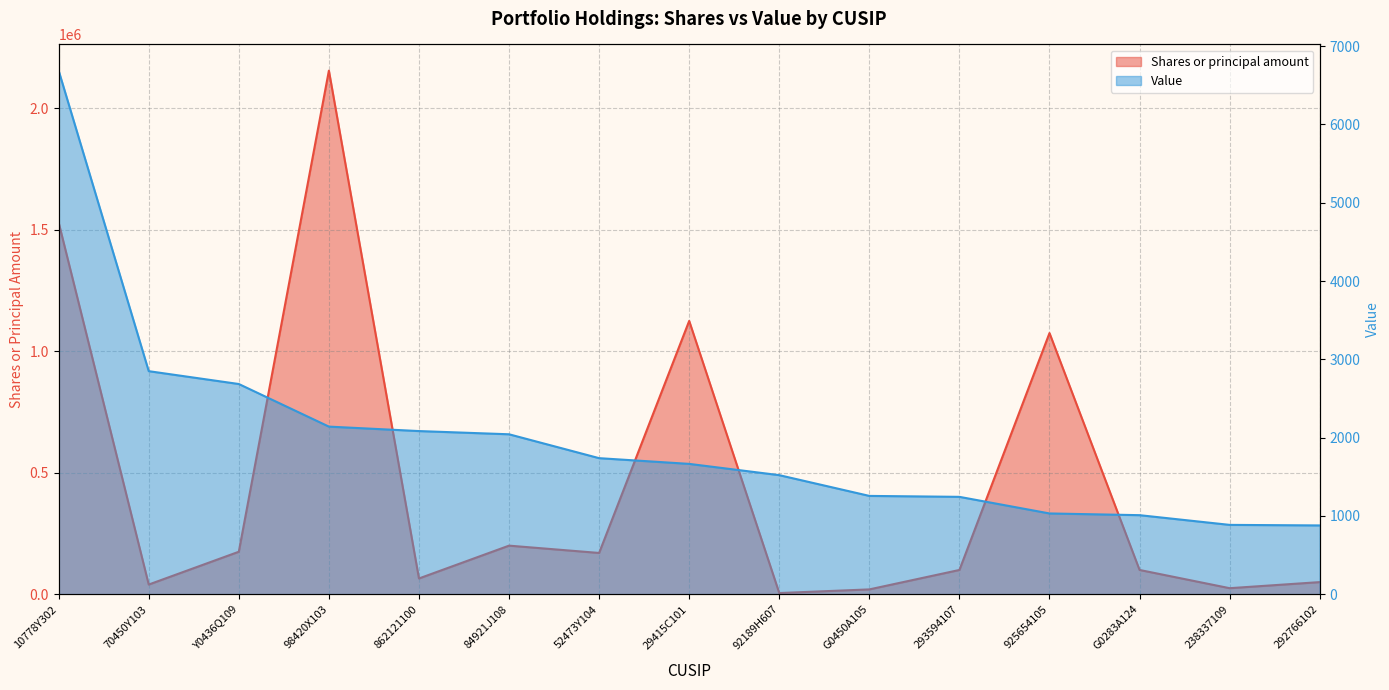

What is the spread (max minus min) of values at 10778Y302?

1523313